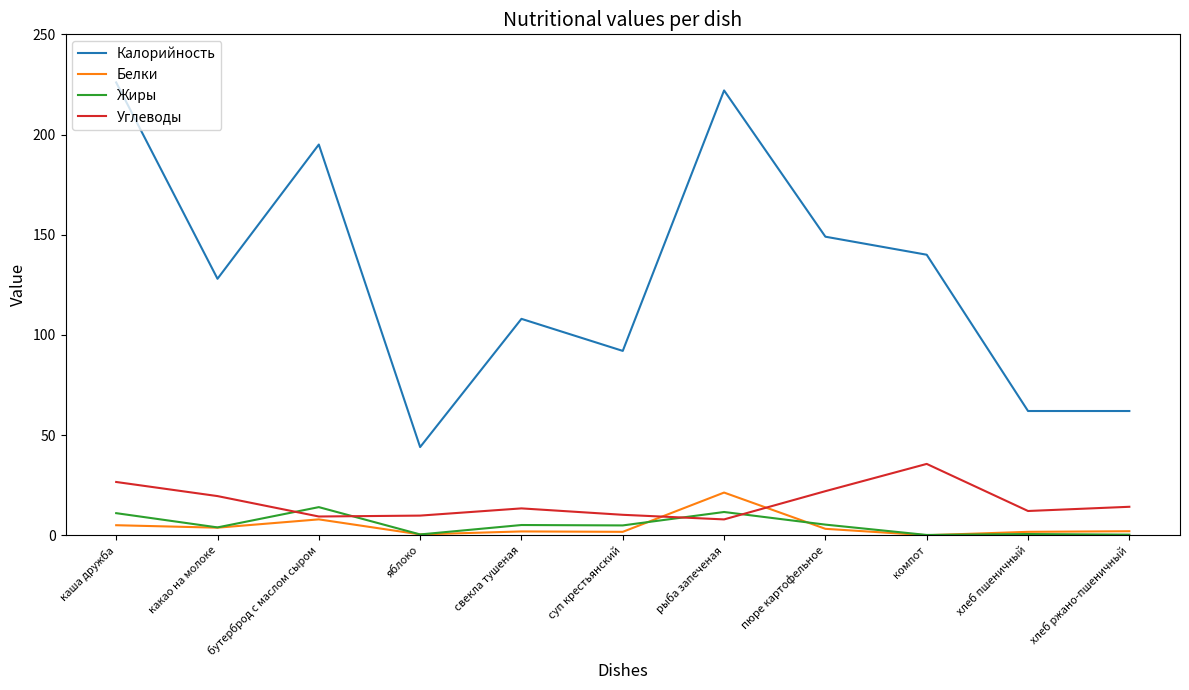

What is the sum of all Калорийность values?

1428.0